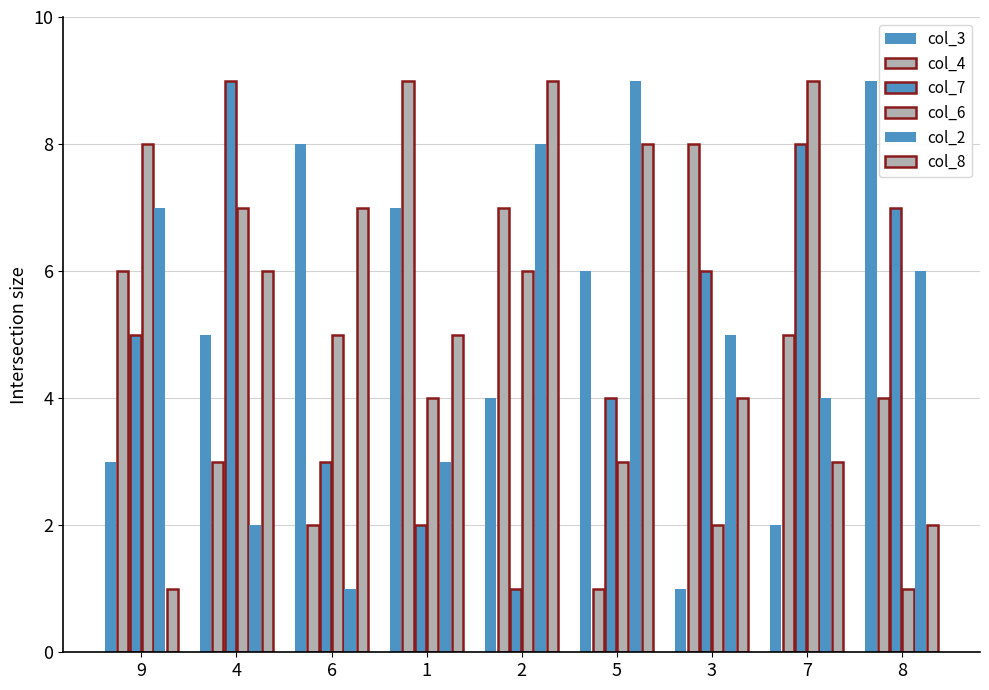

Is it true that col_8 equals 16 at 2?

False